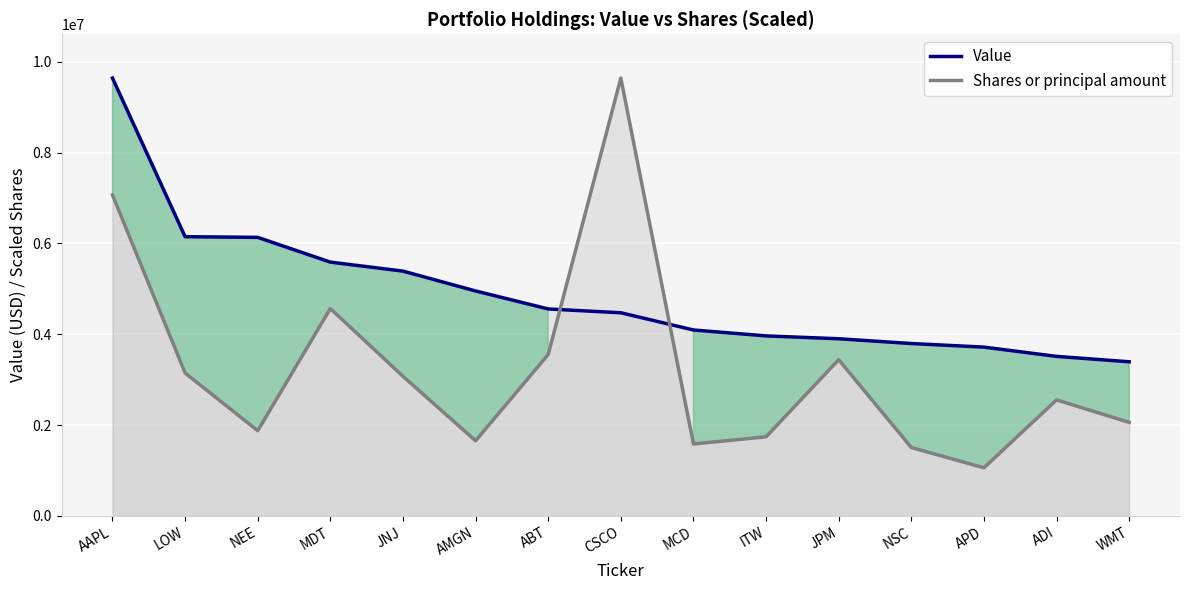

At which label does Value first exceed 4472000?

AAPL